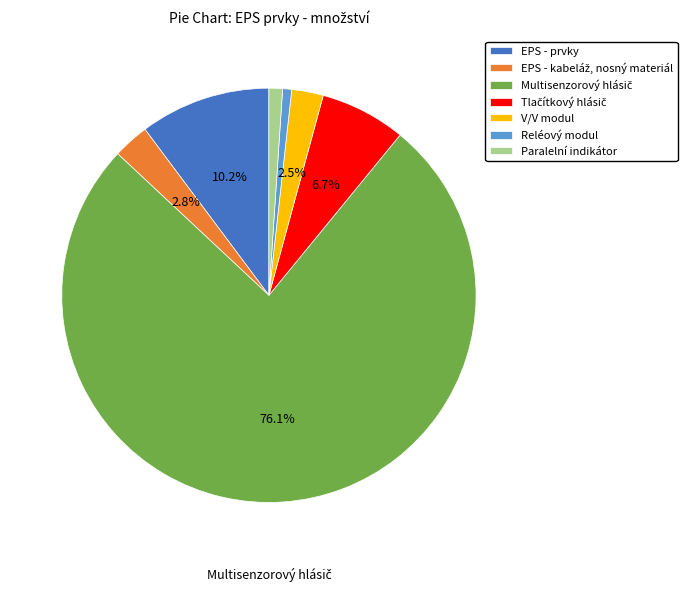

How many segments does this pie chart have?

7